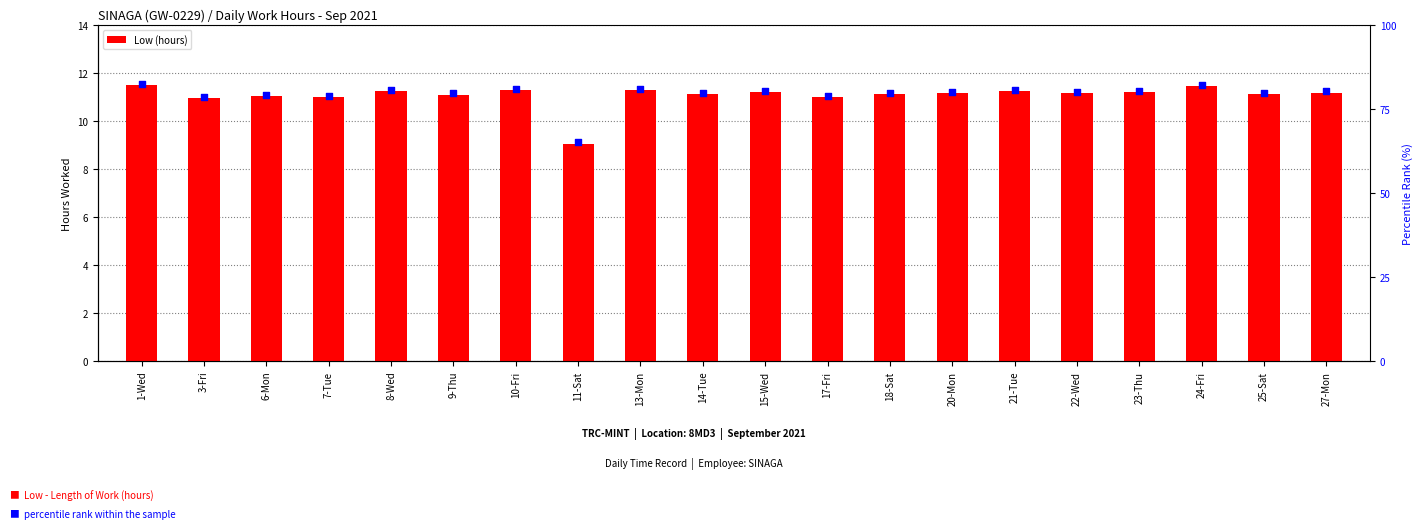

What is the change in value from 9-Thu to 20-Mon?

+0.1